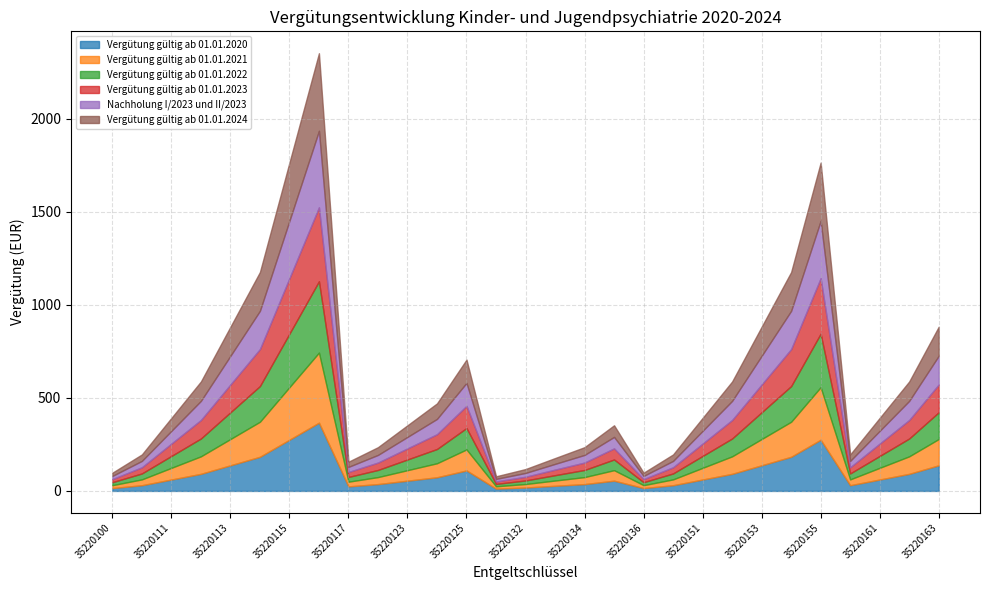

Where is the first local maximum for Vergütung gültig ab 01.01.2021?

35220116